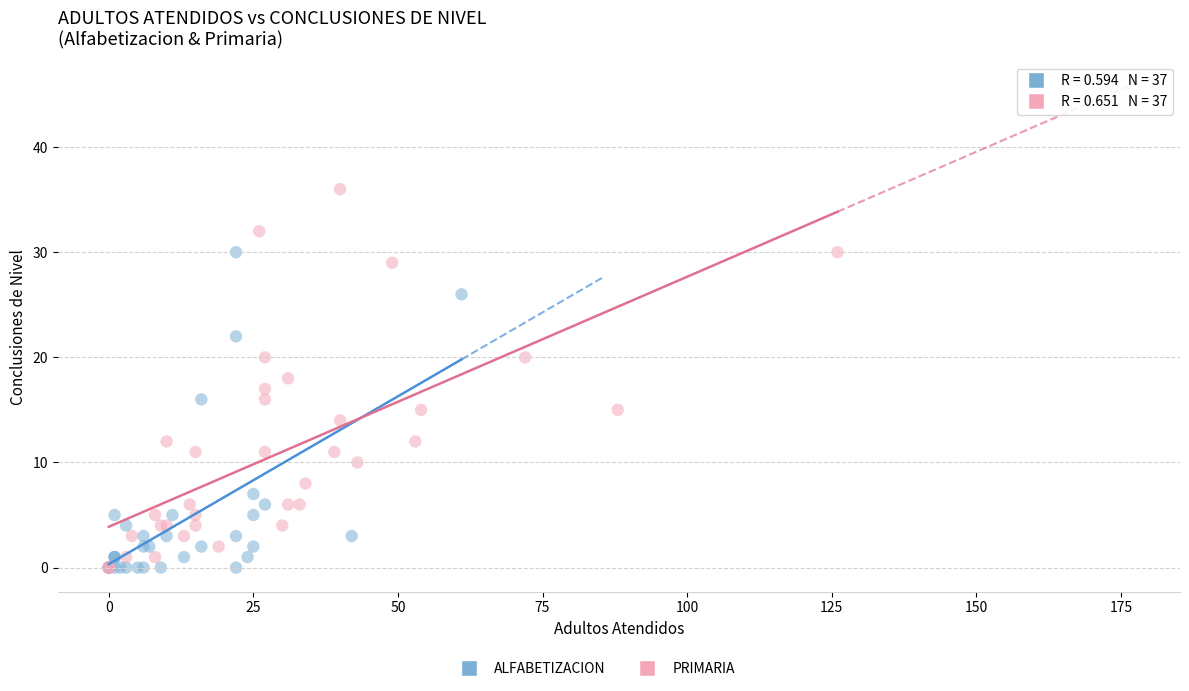

Which series has the widest spread of Y values?

PRIMARIA